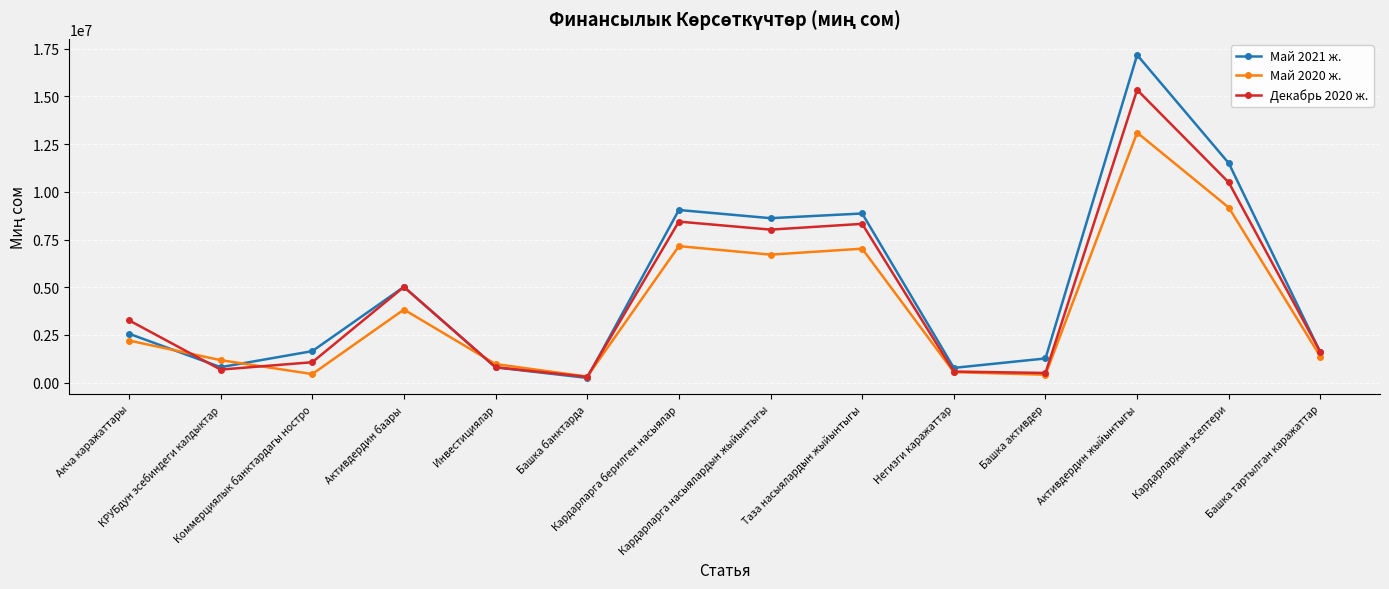

Count the number of categories in the chart.

14